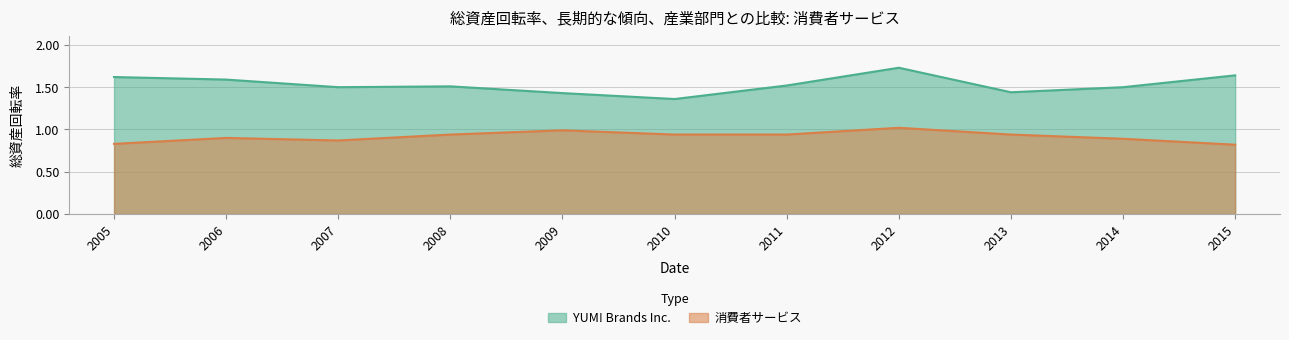

What is the maximum value for YUM! Brands Inc.?

1.7